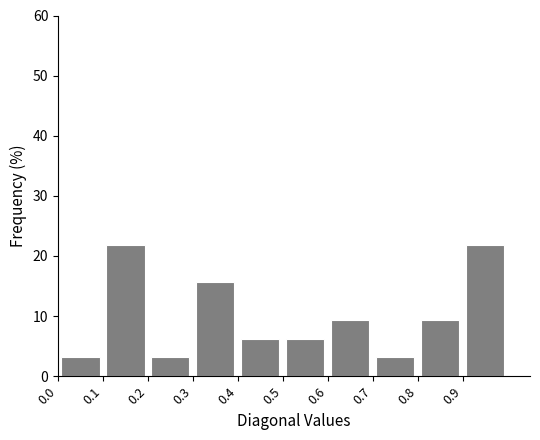

How tall is the bar that spans 0.7 to 0.8 on the x-axis? The values are not printed on the chart, so give them approximately, as read against the axis.

3